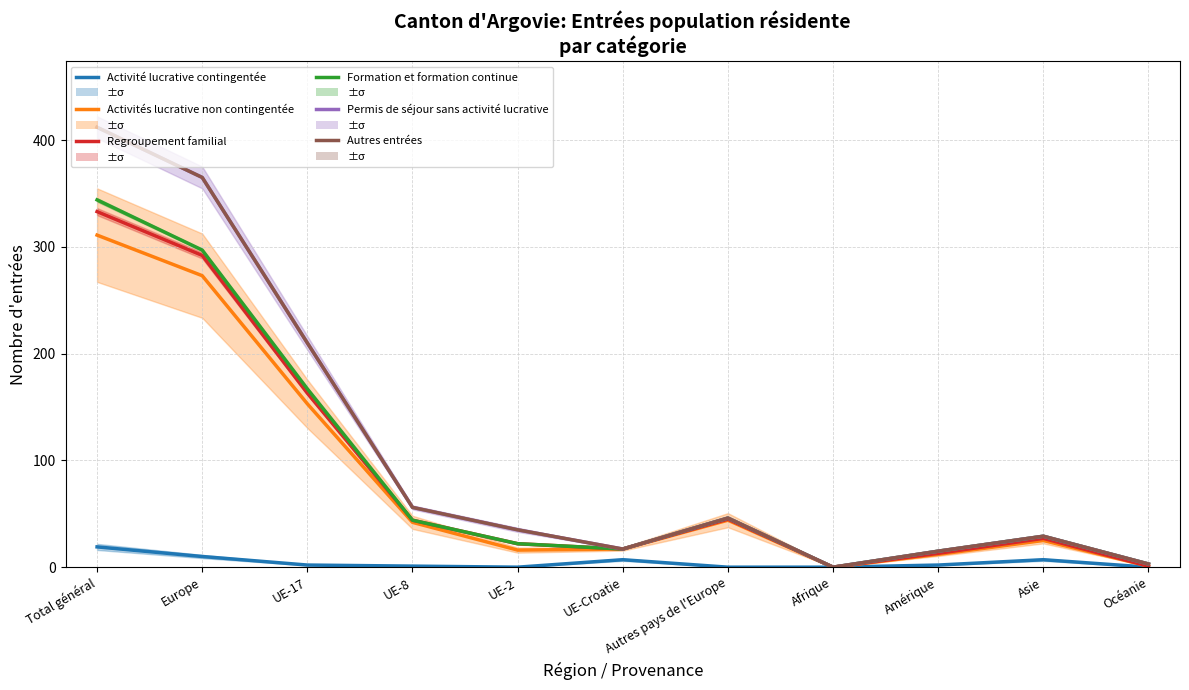

What is the label of the 4th point from the left?

UE-8